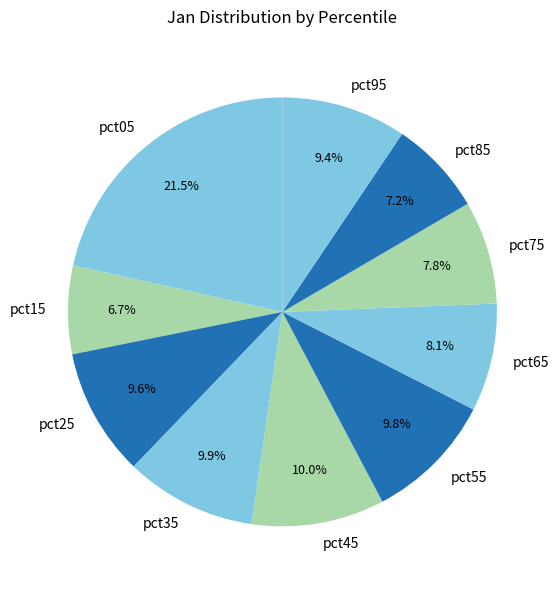

To the nearest percent, what is the combined percentage of pct45 and pct95?

19%